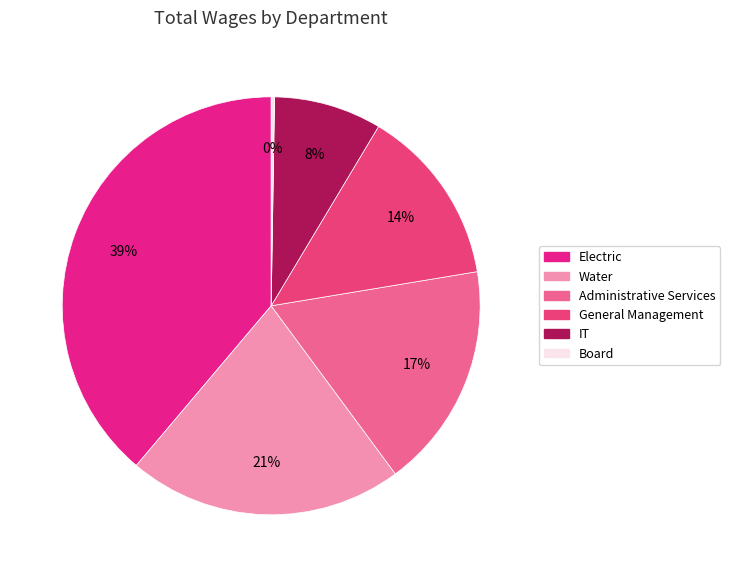

Which category has the smallest portion of the pie?

Board